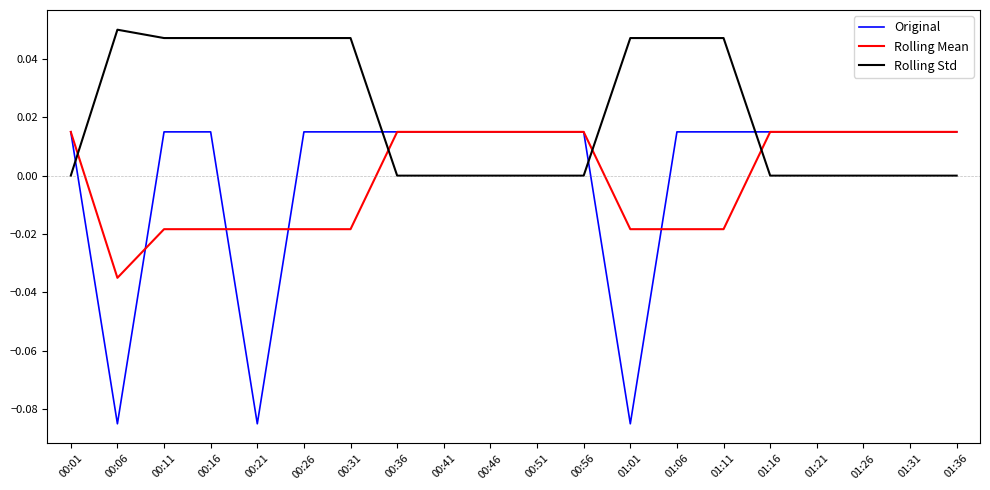

How many values in the Original series are below 0?

3